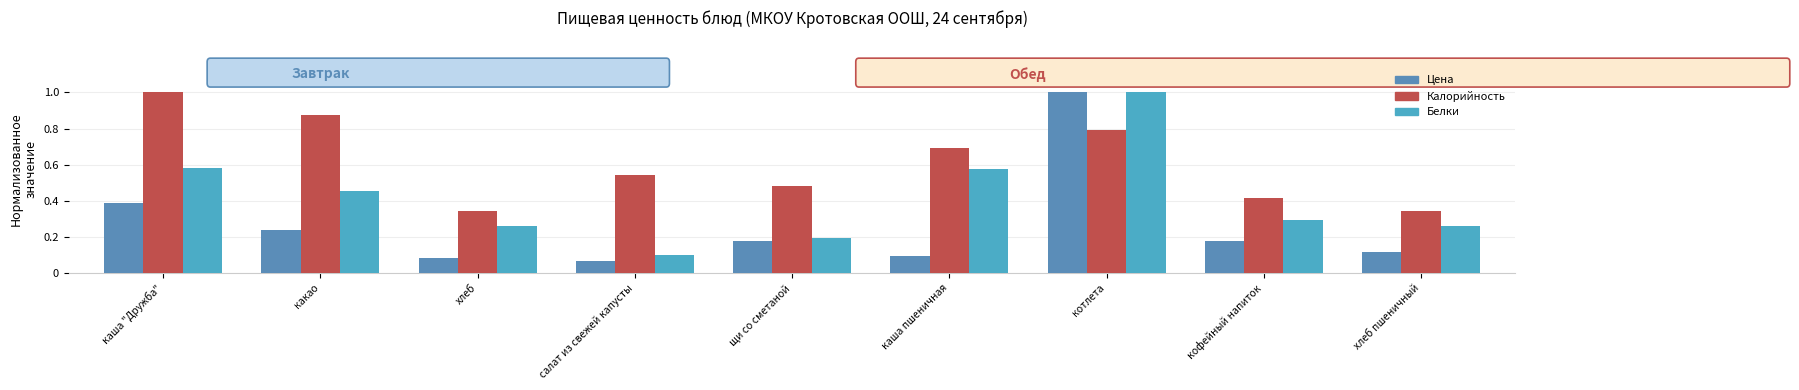

Is the value of Цена at каша пшеничная greater than the value of Калорийность at хлеб пшеничный?

No